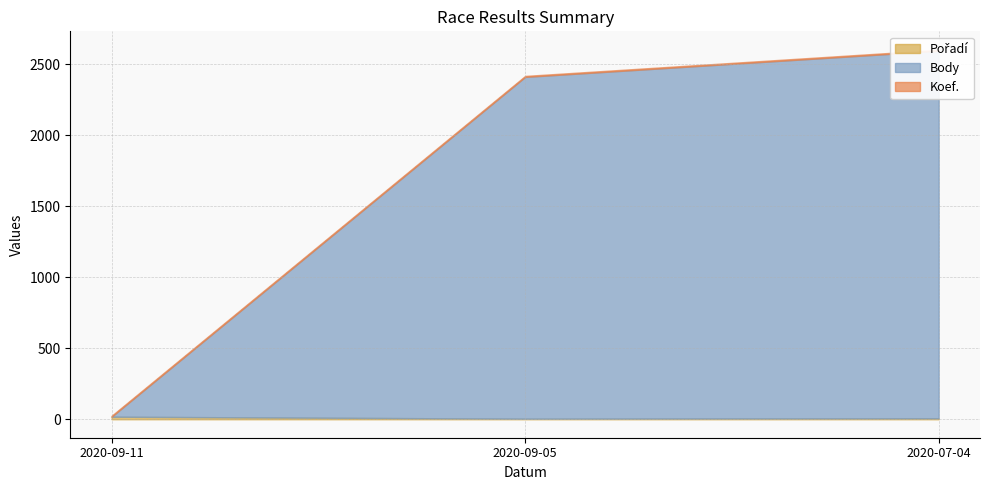

What is the minimum value for Koef.?

7